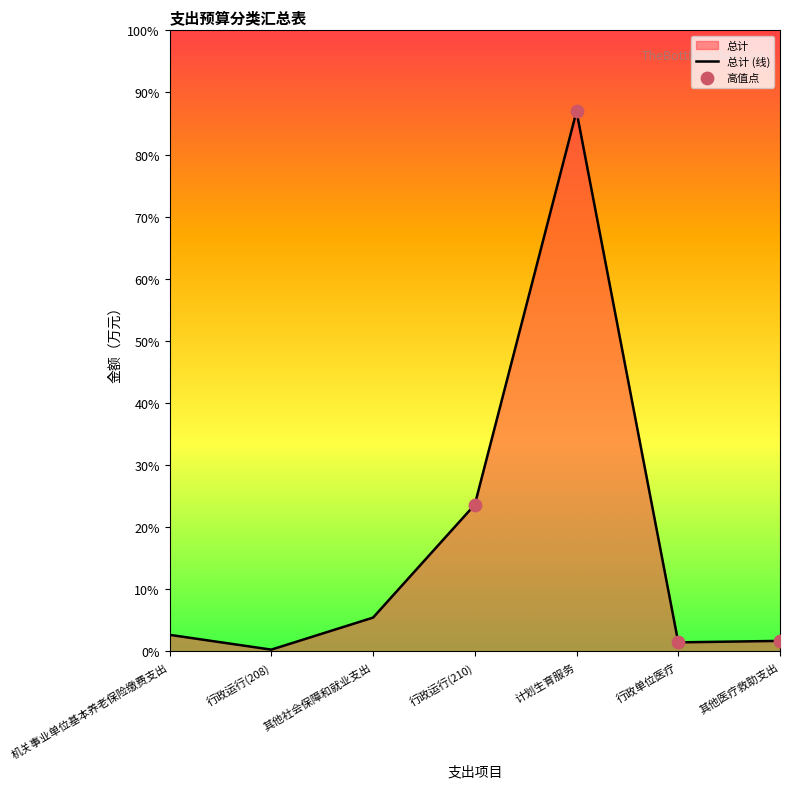

What is the change in value from 其他社会保障和就业支出 to 计划生育服务?

+2343.3